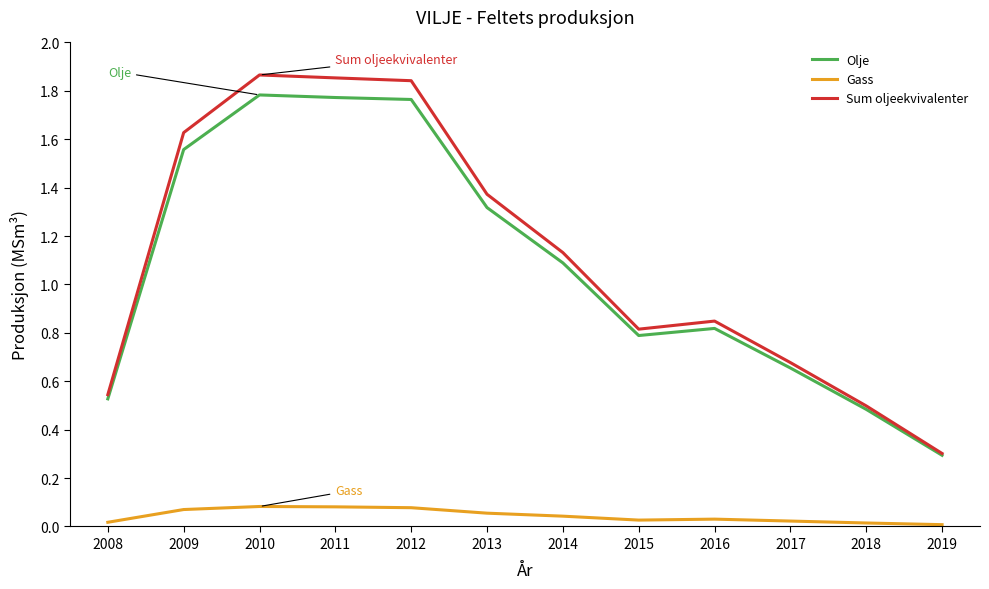

What is the difference between the maximum and minimum values in the Olje series?

1.5